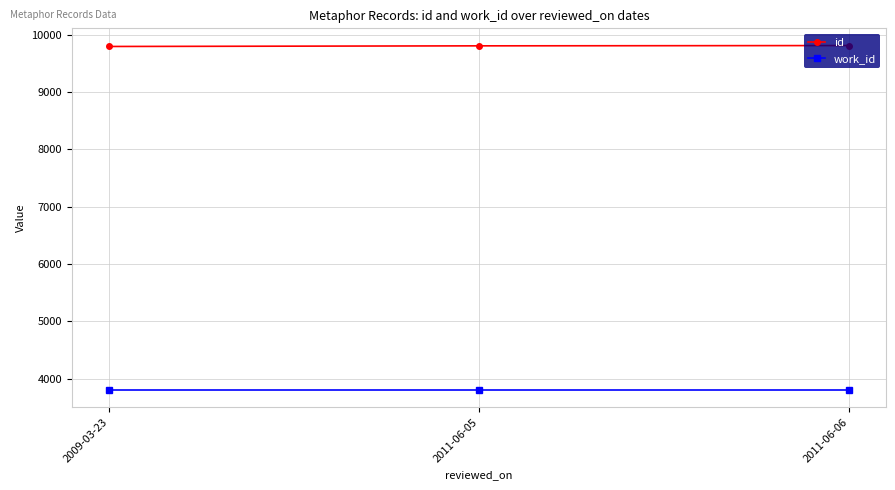

What is the highest value of the work_id series?

3799